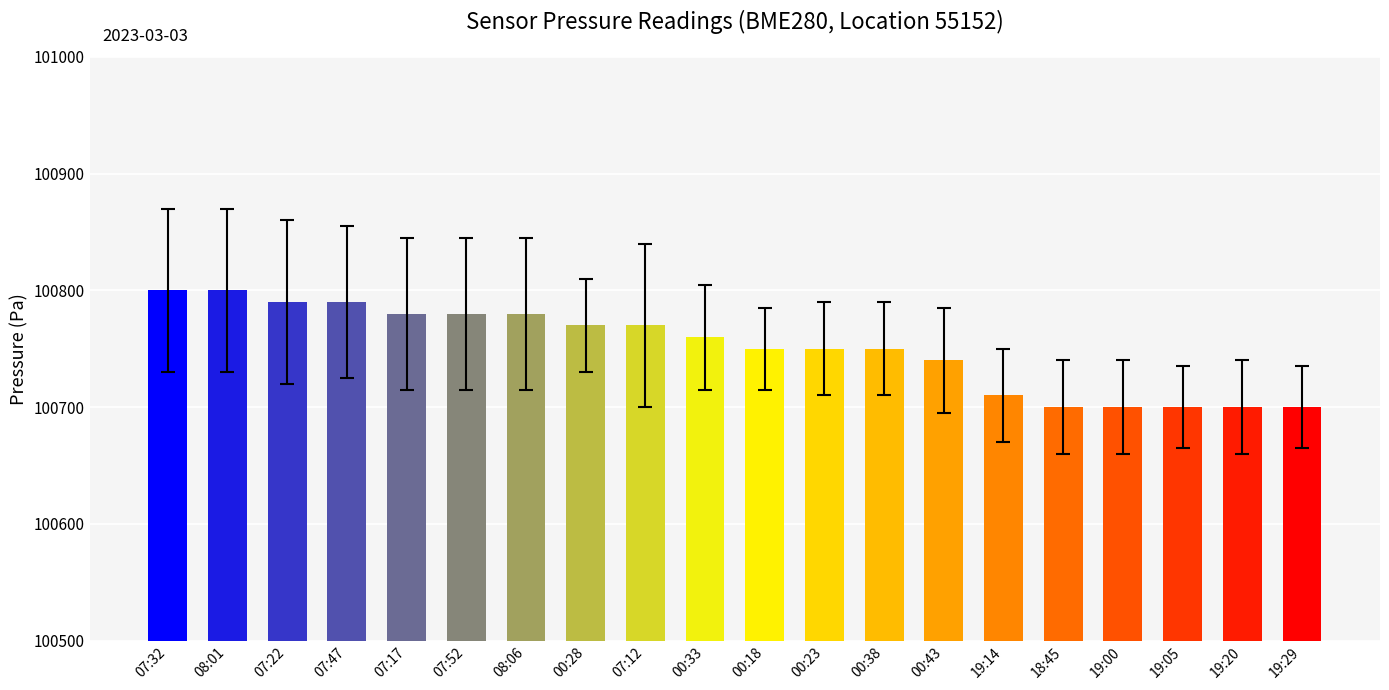

Does the chart contain stacked bars?

No